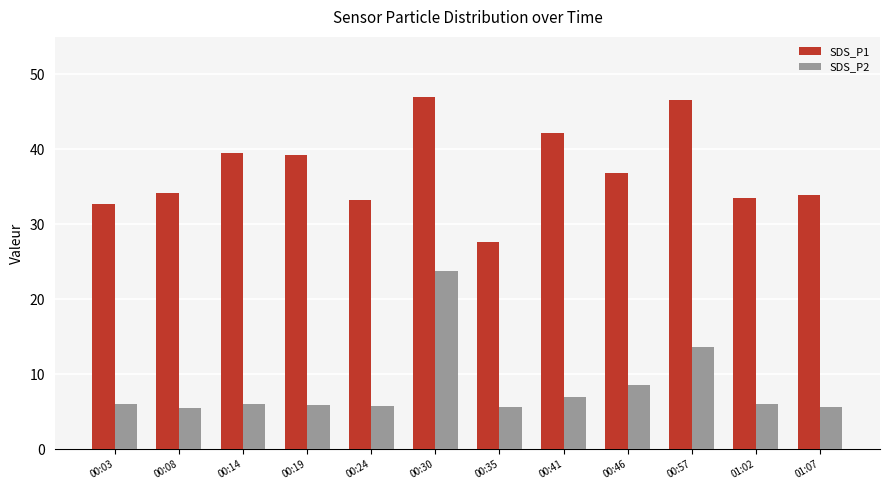

How many distinct data groups are displayed?

2